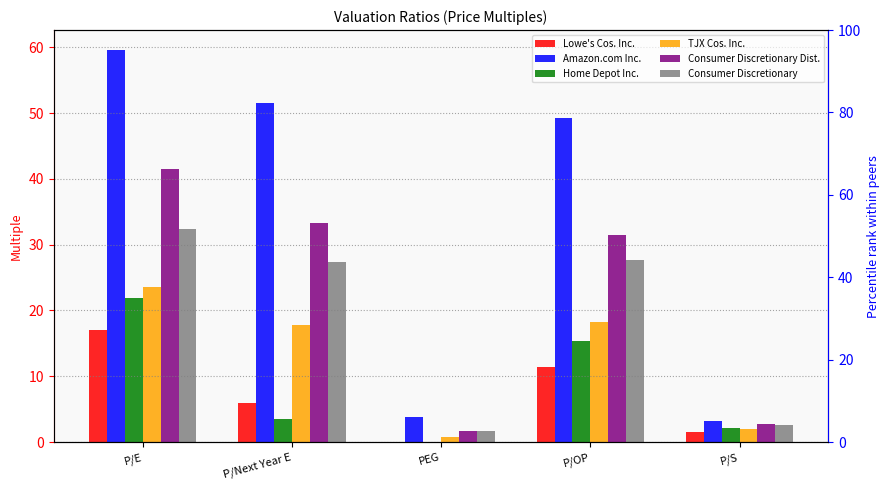

How many distinct data groups are displayed?

6